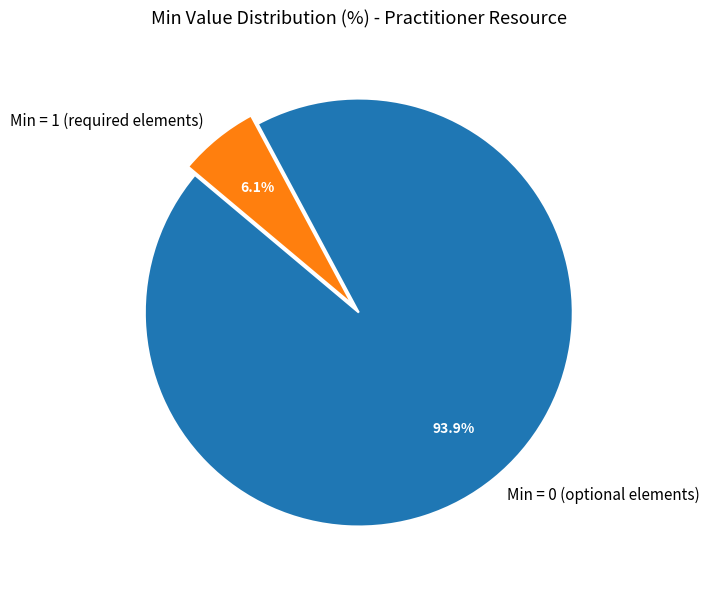

Rank the categories by value from lowest to highest.

Min = 1 (required elements), Min = 0 (optional elements)